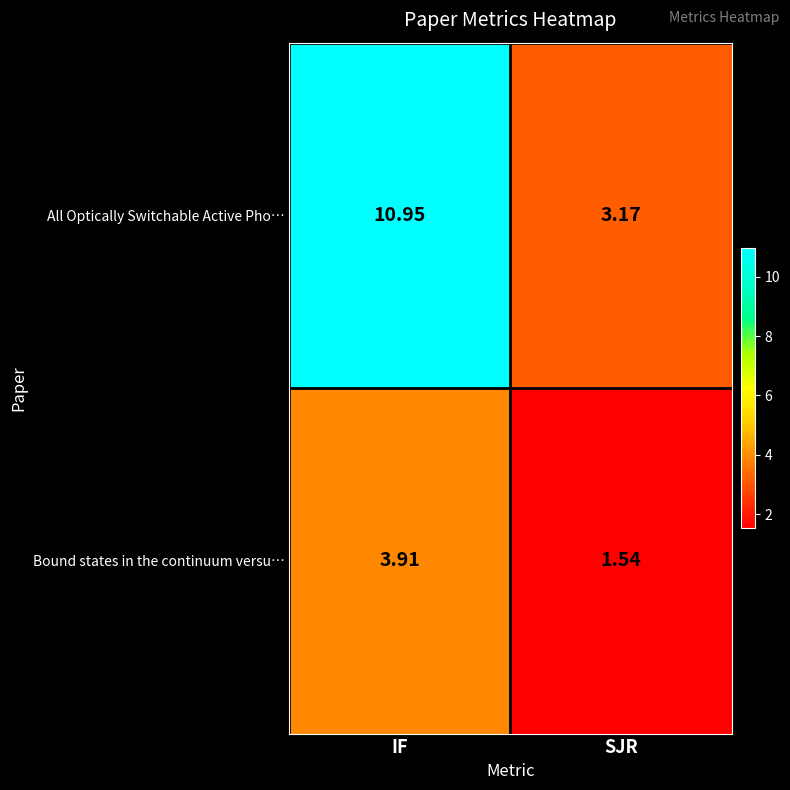

Which series has the largest total across all categories?

All Optically Switchable Active Pho…